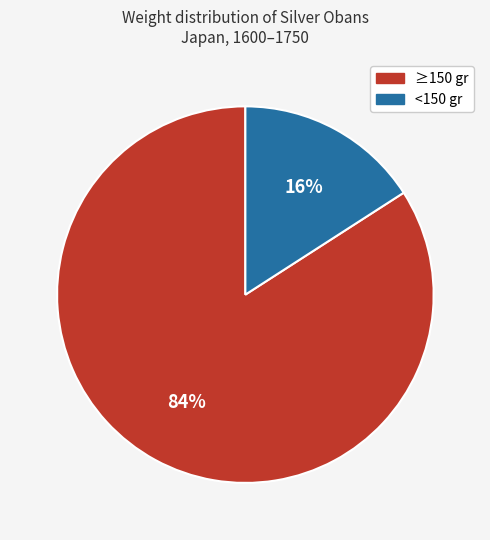

Is there any slice that represents more than half of the pie?

Yes